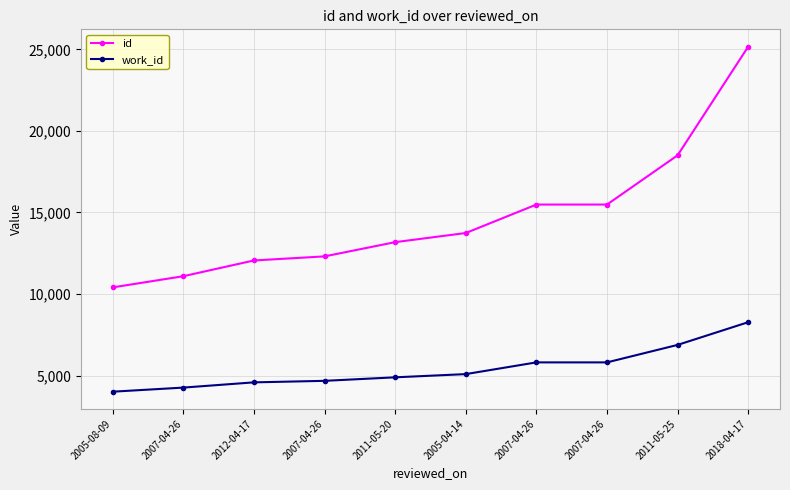

How many lines are shown in the chart?

2